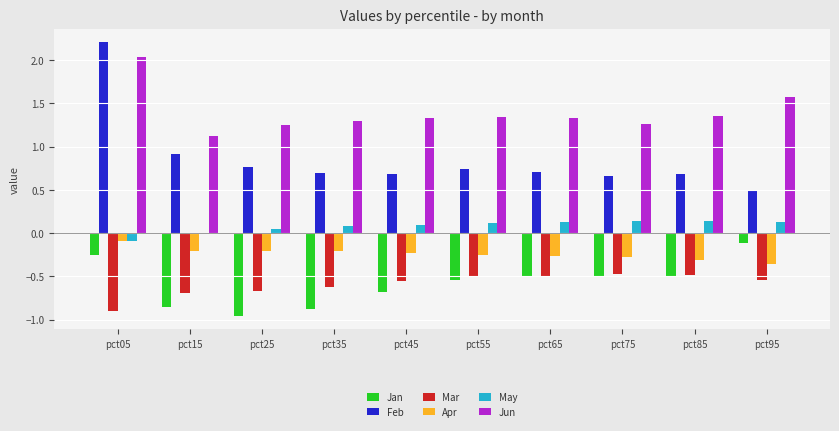

What is the sum of all Mar values?

-5.9